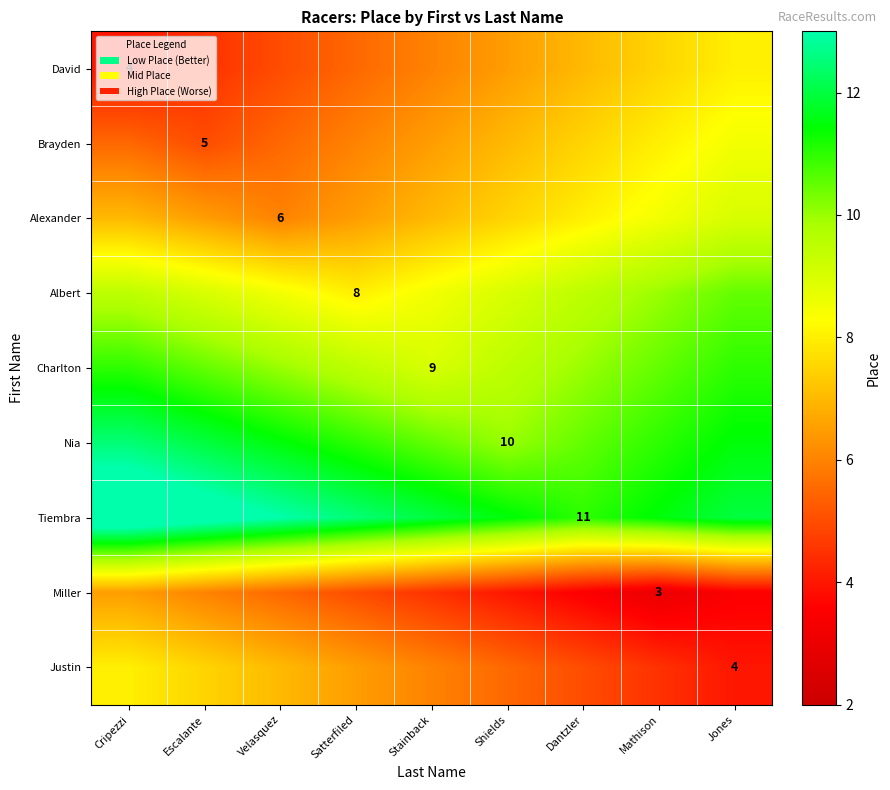

Which series has the largest total across all categories?

Tiembra